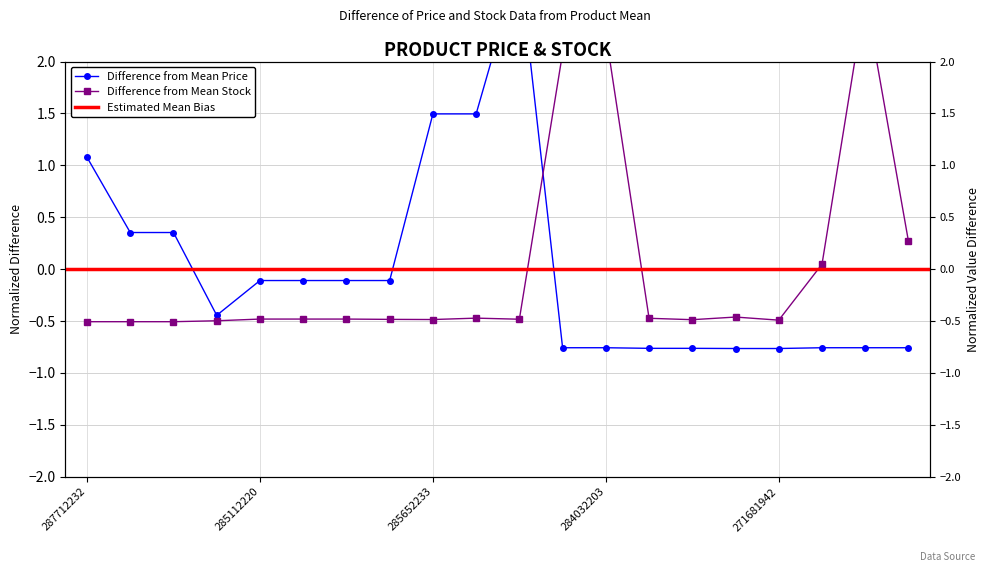

What is the difference between the second highest and second lowest values in the Ціна series?

2.3